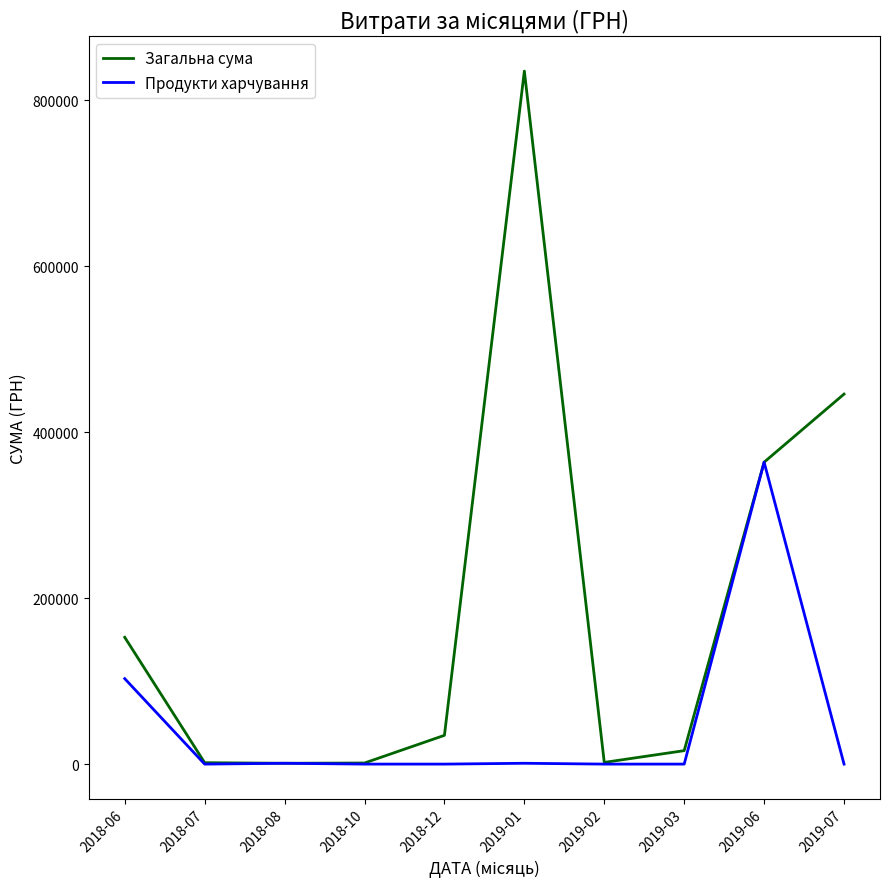

Which series has the widest spread of values?

Загальна сума